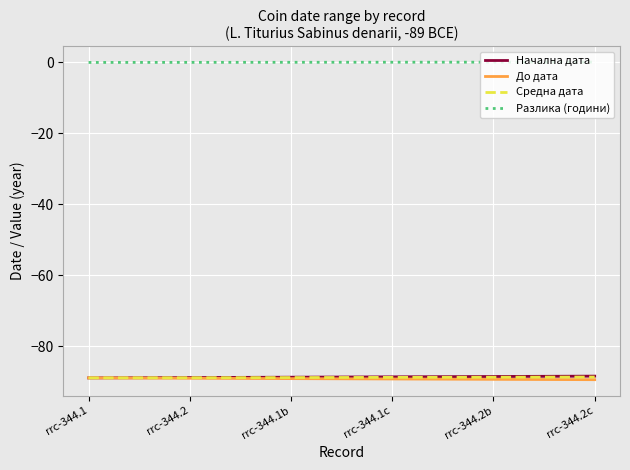

Is the value of Средна дата at rrc-344.2c greater than the value of Разлика (години) at rrc-344.2b?

No